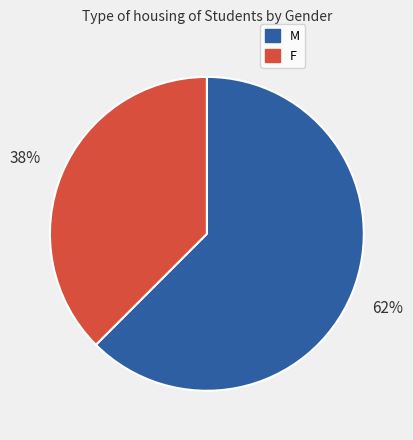

Is the sum of F and M greater than half?

Yes